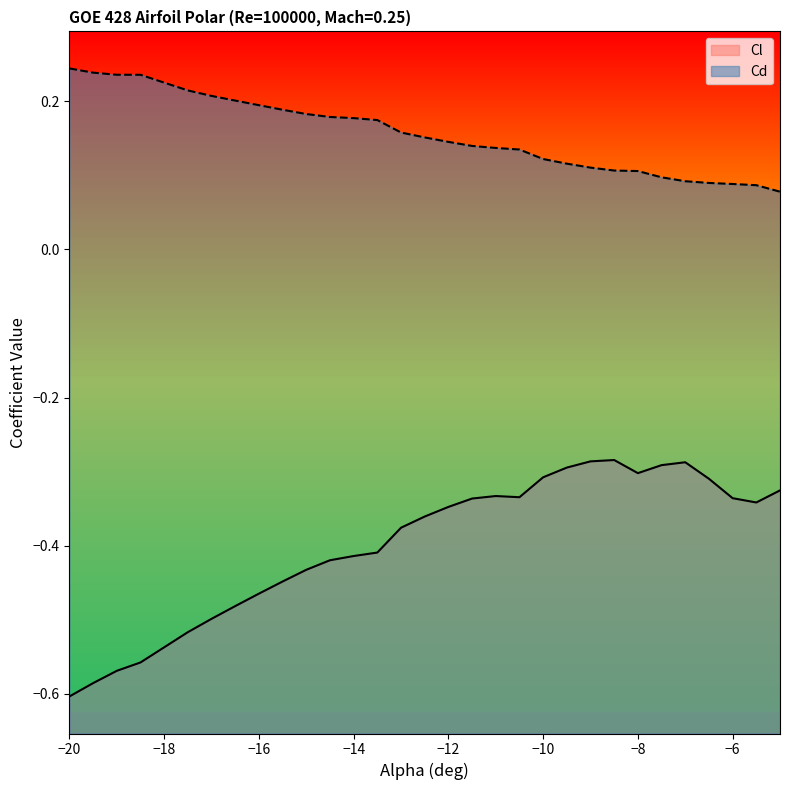

Which series has the widest spread of values?

Cl